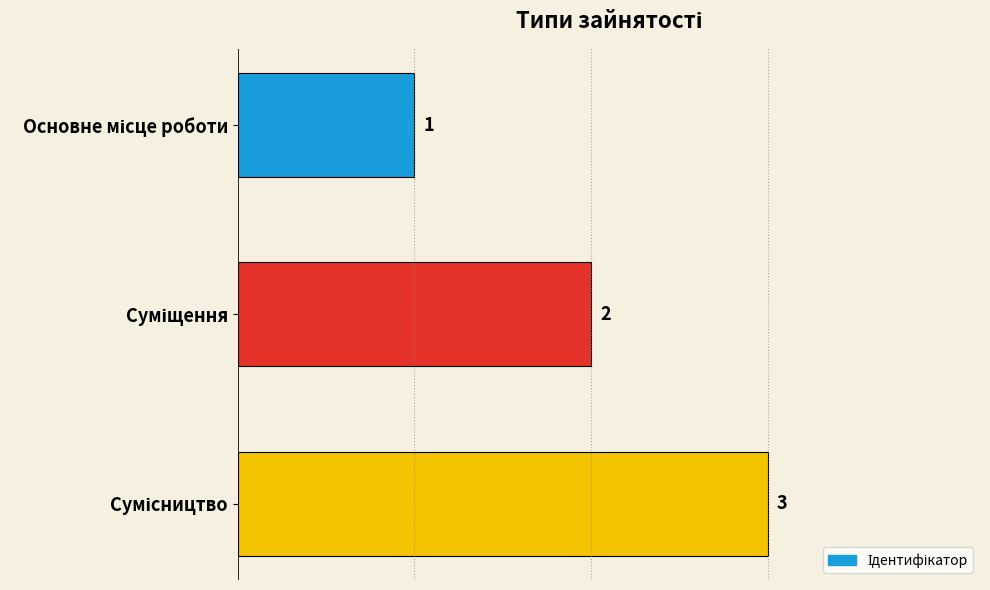

Count the values in the range 1 to 3.

3